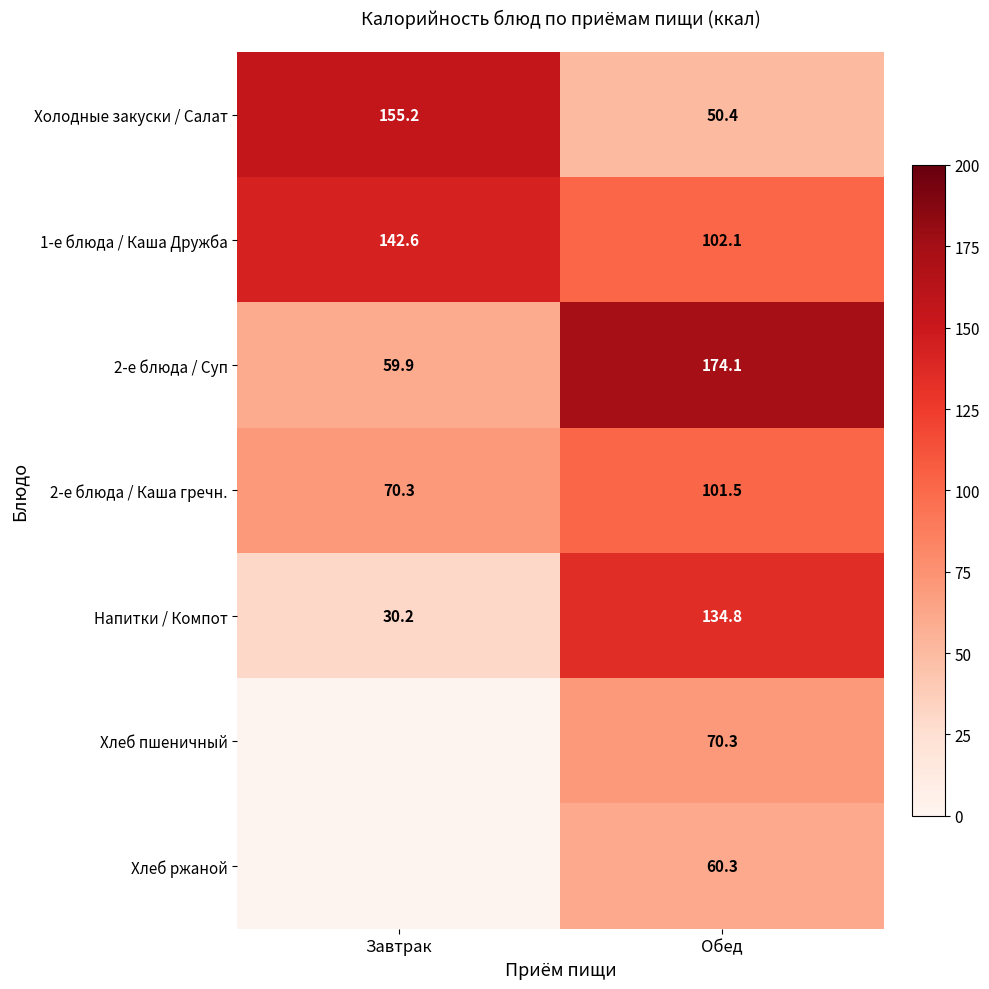

At which category is the sum across all series the highest?

Обед